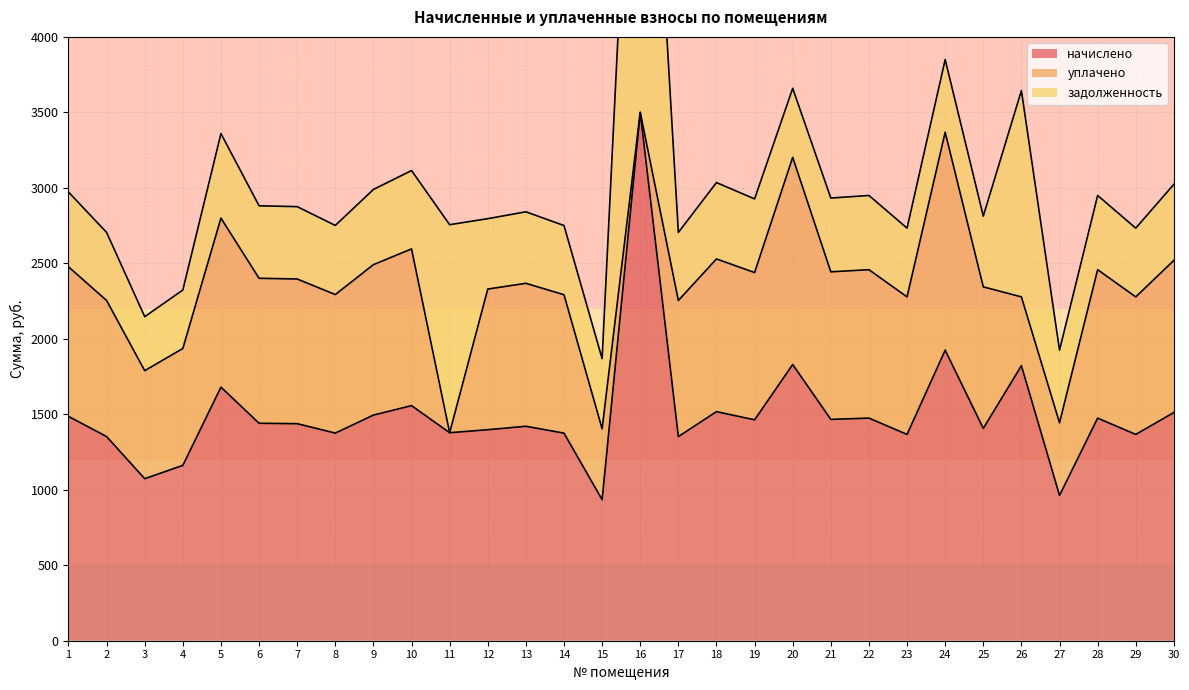

Reading left to right, transcribe all the data shown in this chart.

начислено: 1486.1	1352.3	1073.3	1161.6	1679.7	1440.6	1437.8	1375.5	1494.7	1557.3	1378.0	1397.9	1420.7	1375.1	934.3	3500.3	1352.3	1517.5	1463.4	1829.7	1466.2	1474.7	1366.6	1924.8	1406.4	1822.1	962.6	1474.7	1366.6	1511.8
уплачено: 990.8	901.6	715.5	774.4	1119.8	960.4	958.5	917.5	996.5	1038.2	0.0	931.5	947.1	916.7	469.4	0.0	901.6	1011.6	975.6	1372.3	977.5	983.2	911.0	1443.7	937.6	455.5	481.4	983.2	911.0	1007.8
задолженность: 495.4	450.8	357.8	387.2	559.9	480.2	479.2	458.0	498.2	519.1	1378.0	466.3	473.6	458.4	464.9	3500.3	450.8	505.8	487.8	457.4	488.7	491.6	455.5	481.1	468.8	1366.6	481.1	491.6	455.5	503.9